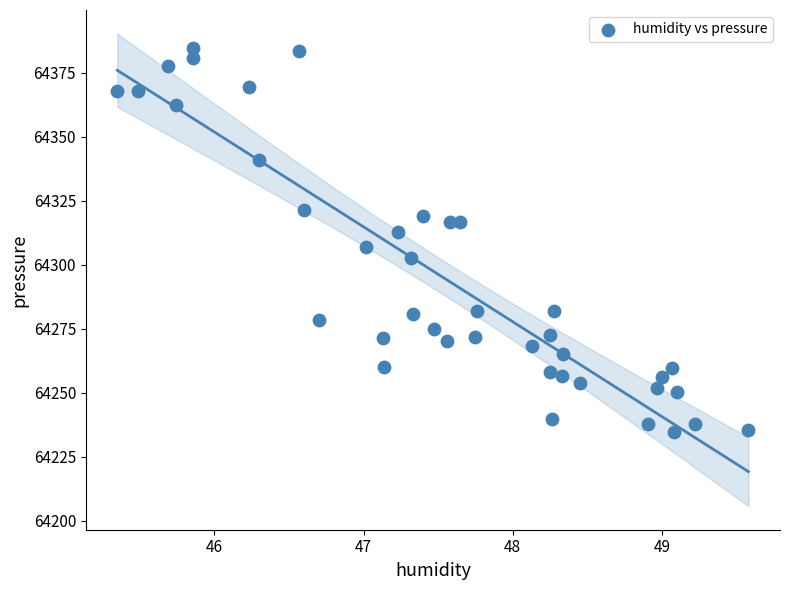

What is the range of Y values (max minus min)?

150.1